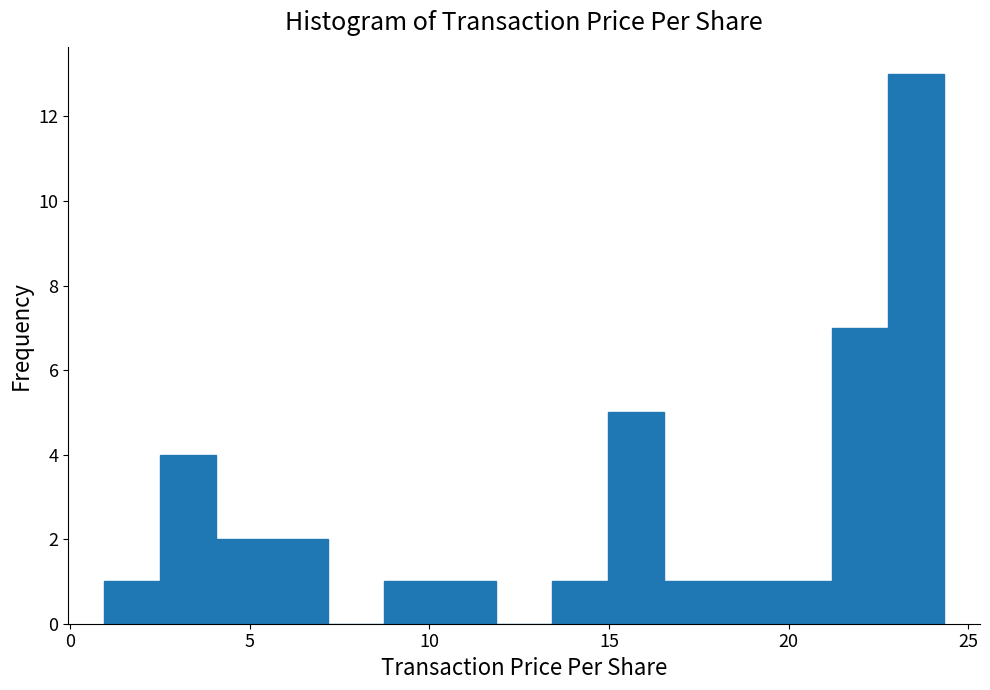

Around what value on the x-axis is the tallest bar? Give the approximate position of its centre, as read against the axis.

23.5